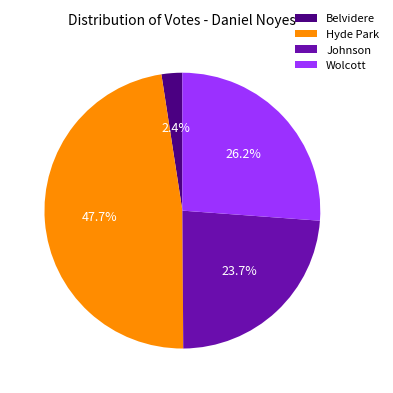

How many segments does this pie chart have?

4